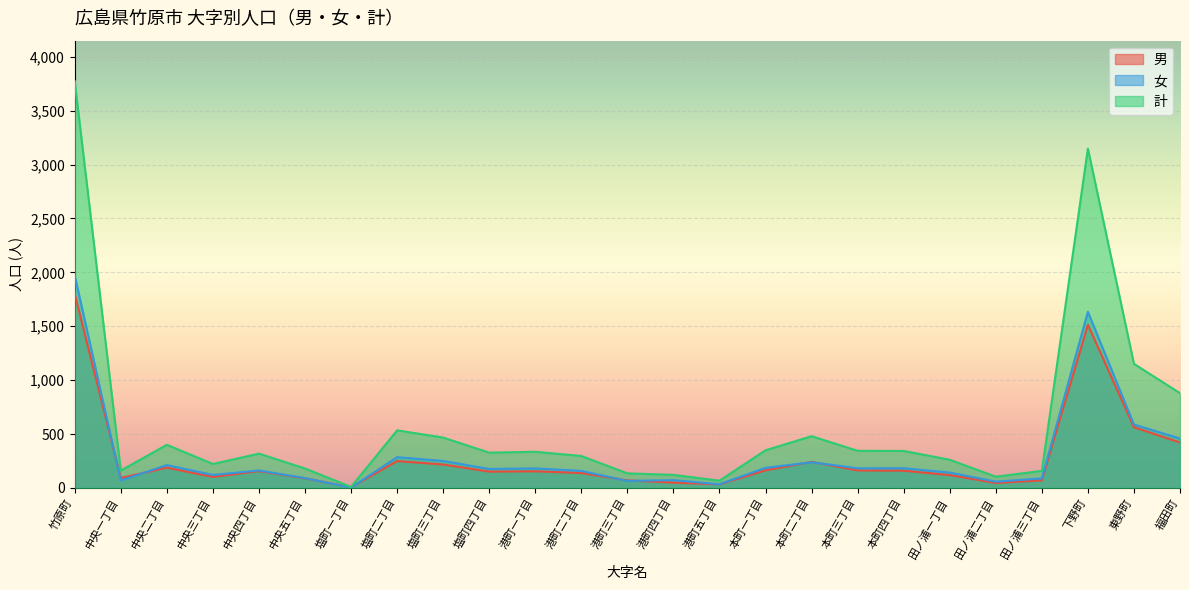

In 男, how many points are lower than both neighbors (excluding endpoints)?

6